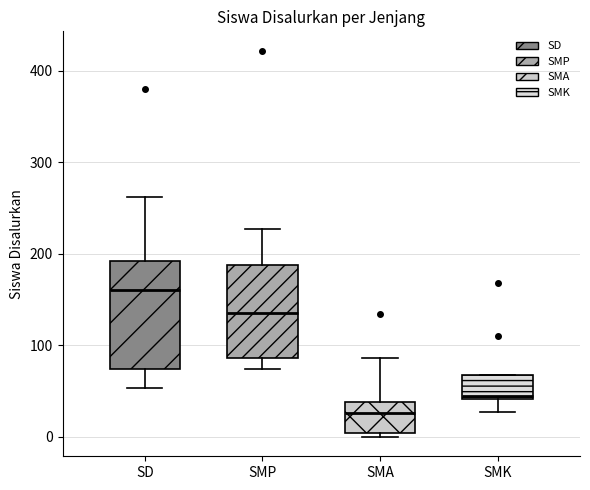

Where does the lower whisker of the box for SMK end on the y-axis? The values are not printed on the chart, so give them approximately, as read against the axis.

30